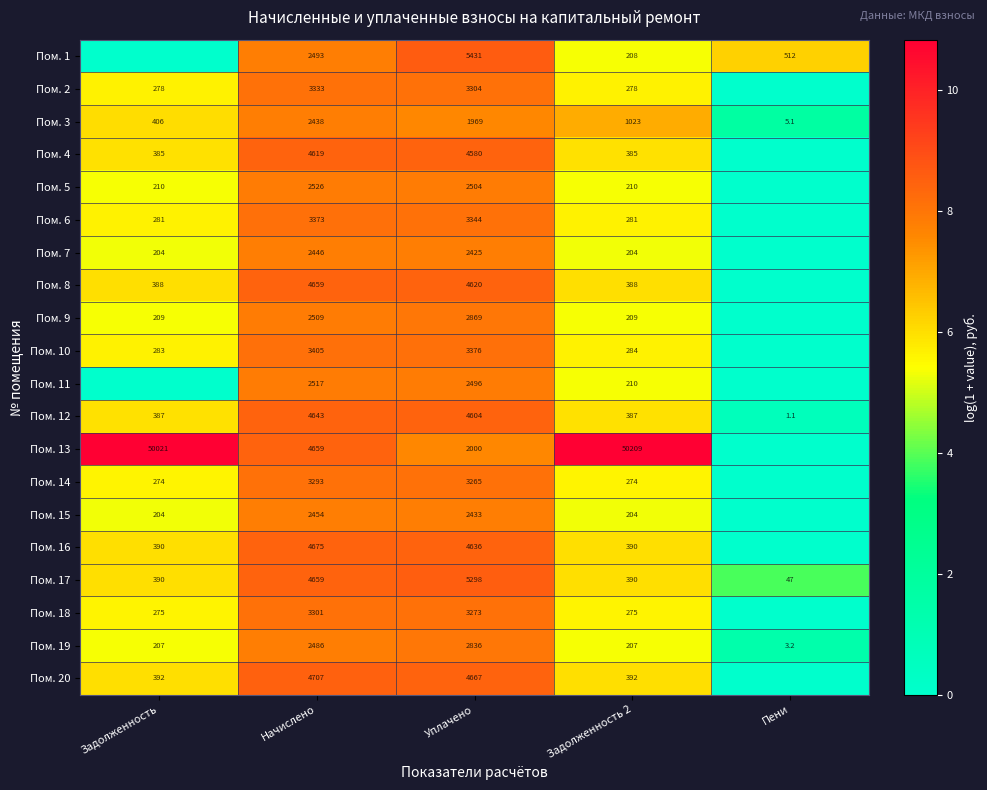

What is the total value across all series at Начислено?

69195.0